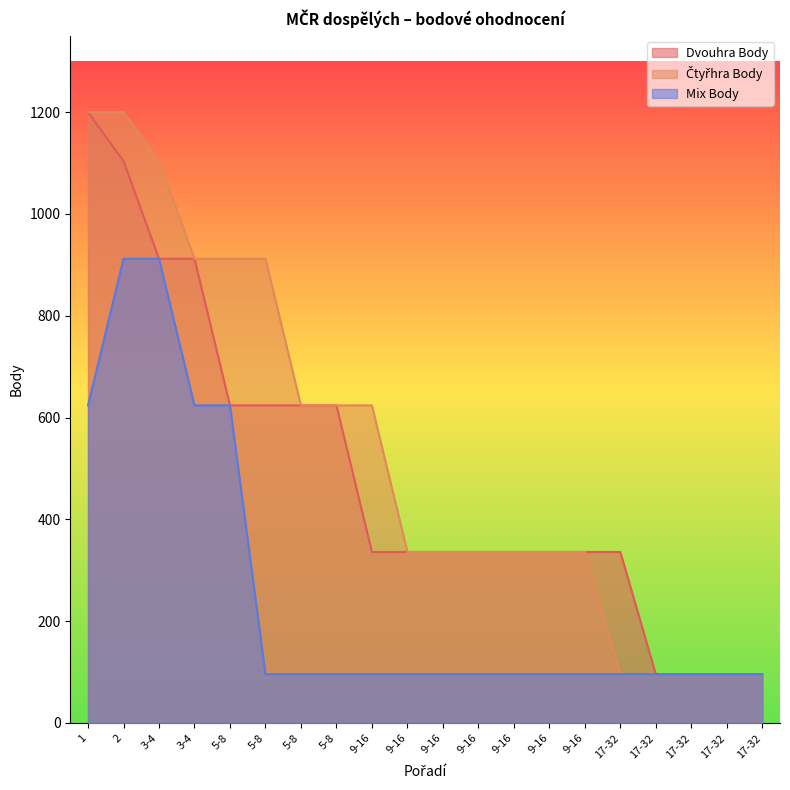

What is the label of the 16th point from the right?

5-8